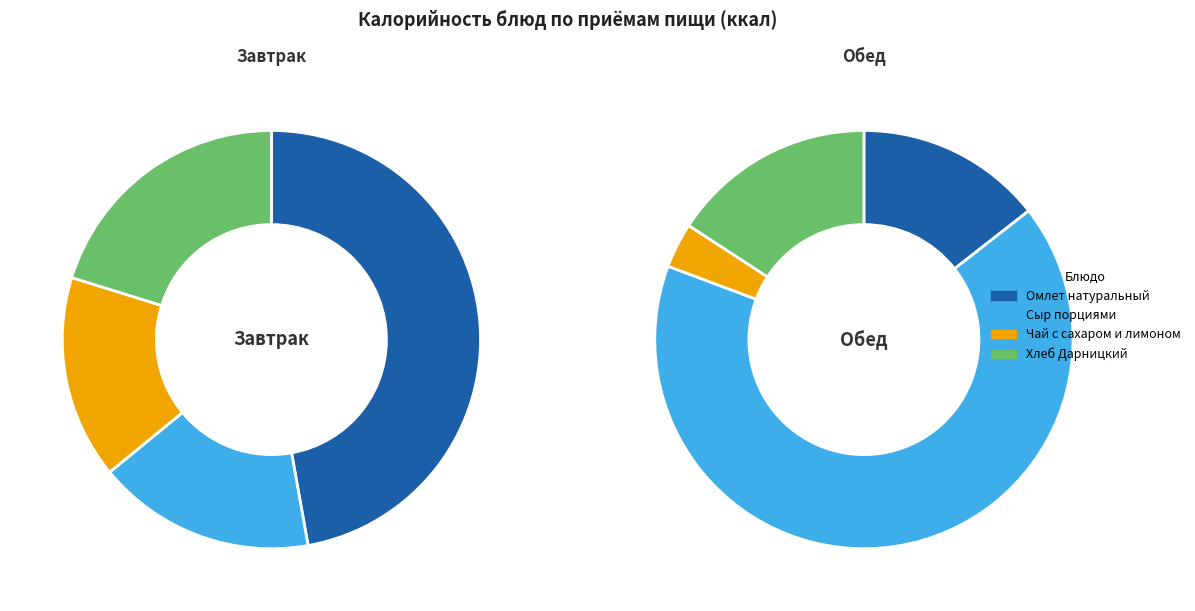

To the nearest percent, what percentage of the pie is Чай с сахаром и лимоном?

15%